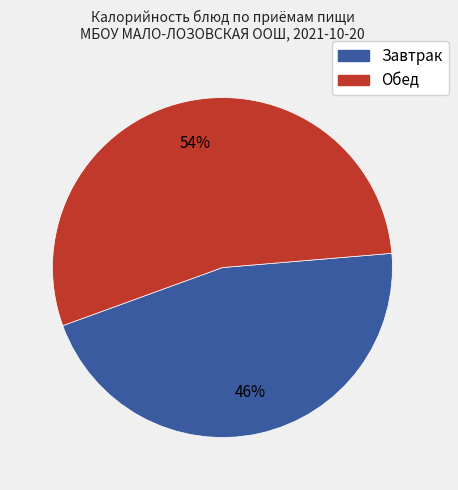

Is there any slice that represents more than half of the pie?

Yes